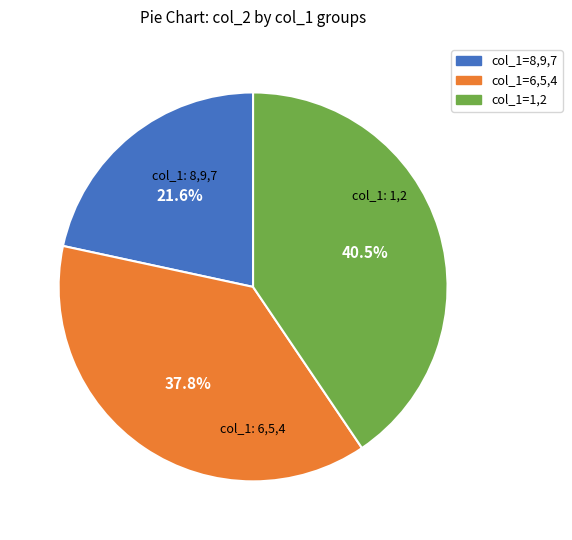

Is there any slice that represents more than half of the pie?

No